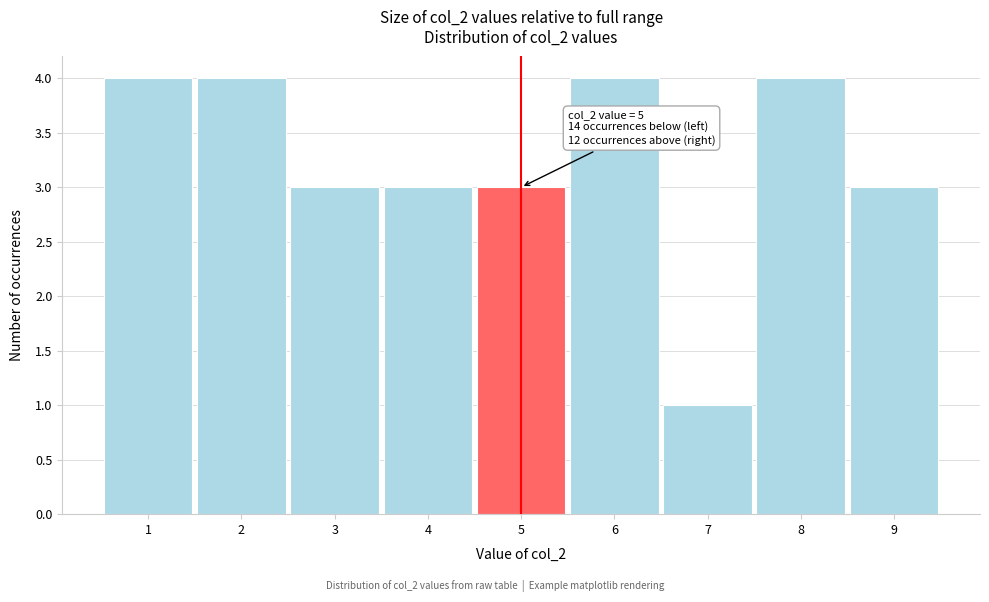

Reading left to right, what are all the values shown in this chart?

4	4	3	3	3	4	1	4	3